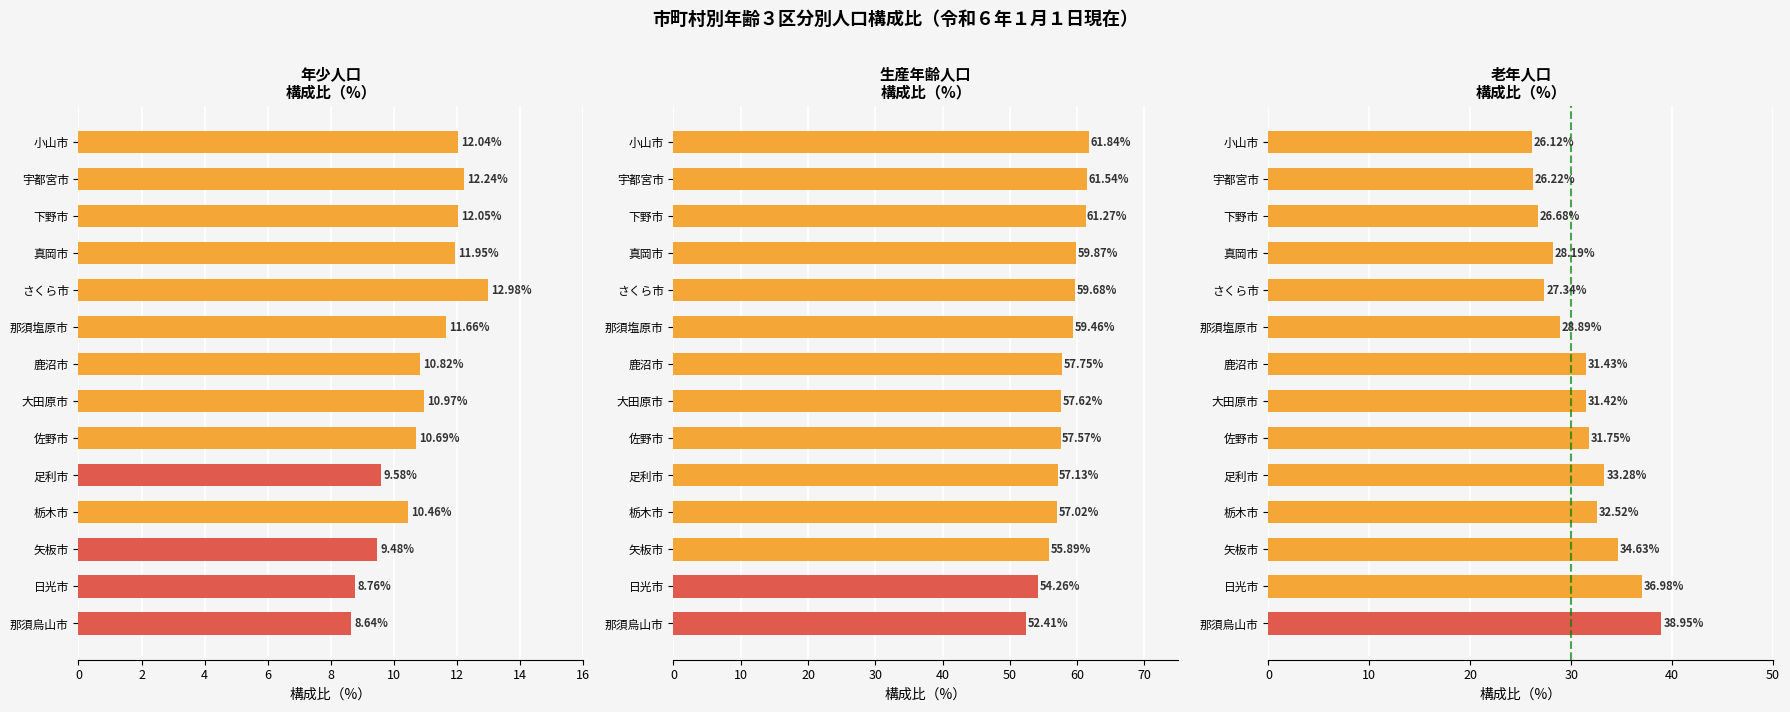

Between 鹿沼市 and 那須塩原市, which series saw the biggest shift?

老年人口（構成比%）